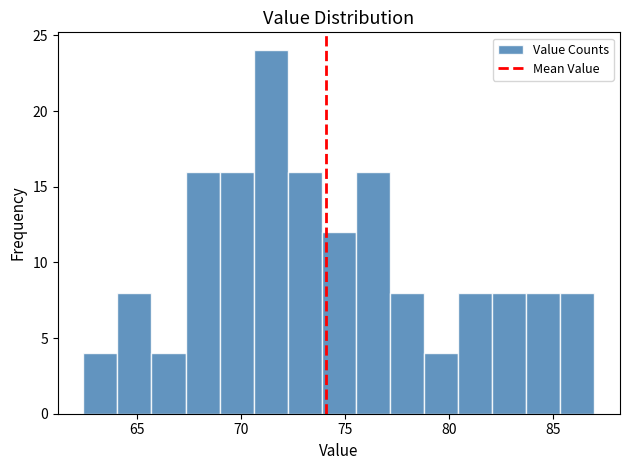

Around what value on the x-axis is the tallest bar? Give the approximate position of its centre, as read against the axis.

71.5